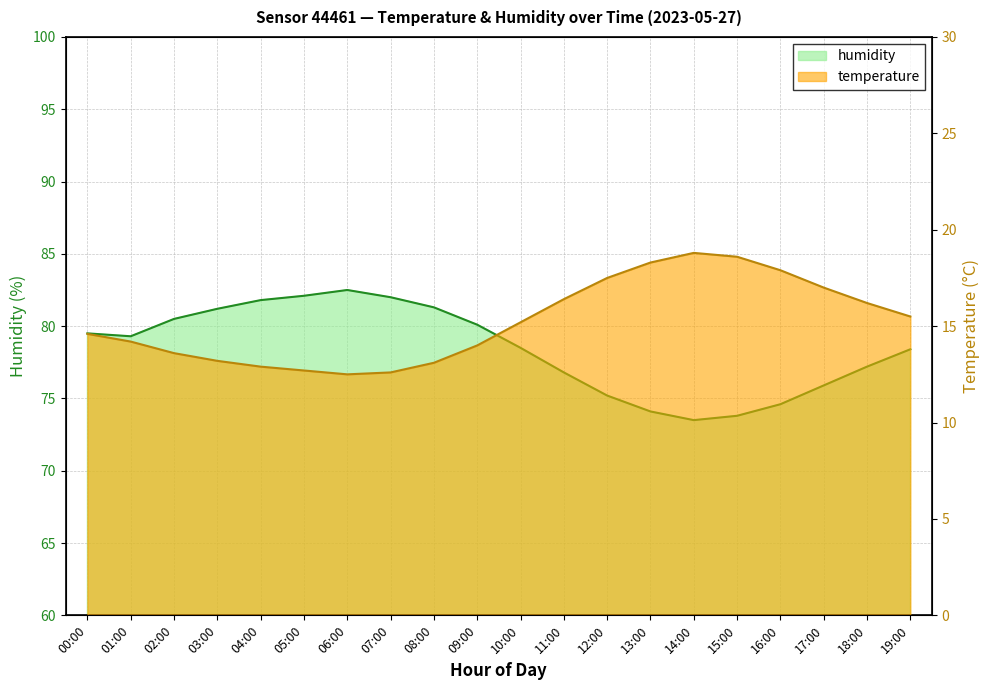

What is the difference between the second highest and minimum values in the humidity series?

8.6